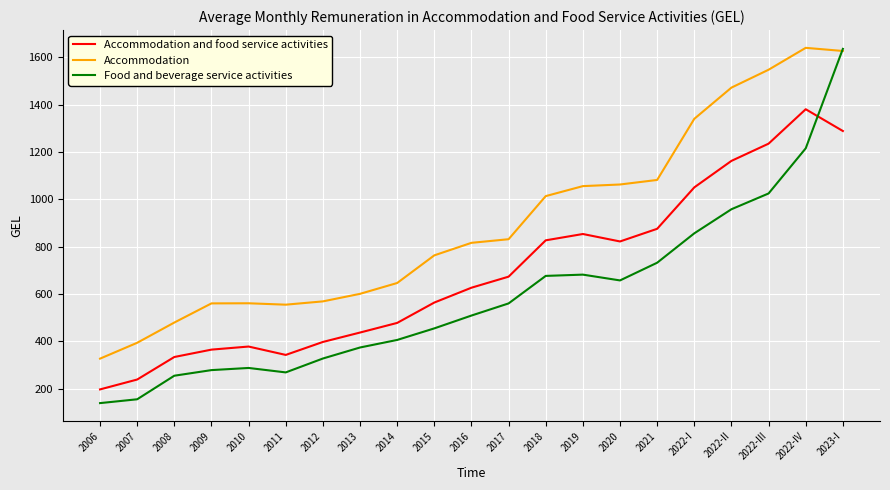

At which label is Accommodation closest to 983?

2018